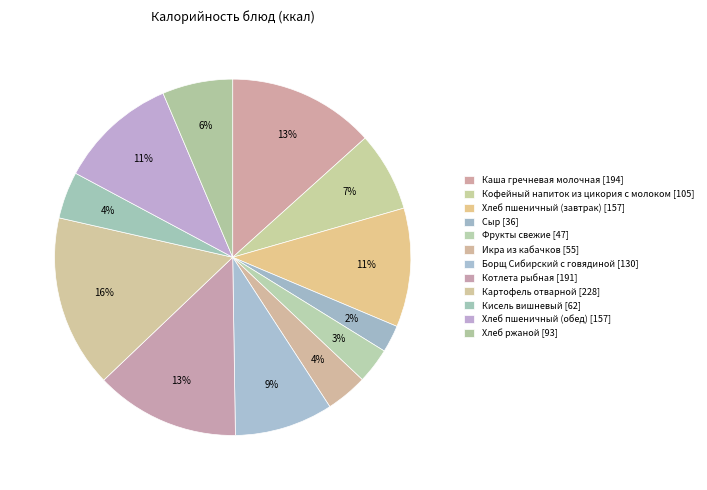

How many segments does this pie chart have?

12